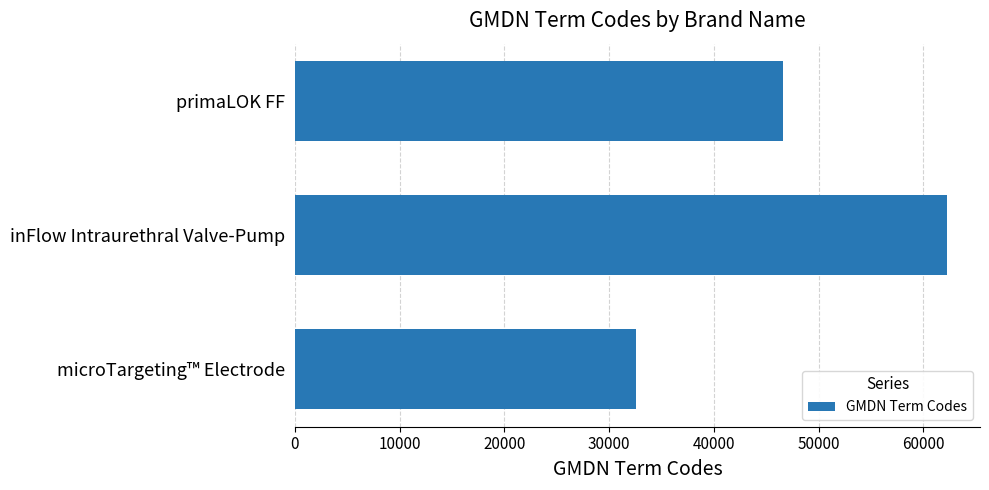

Rank the categories by value from lowest to highest.

microTargeting™ Electrode, primaLOK FF, inFlow Intraurethral Valve-Pump